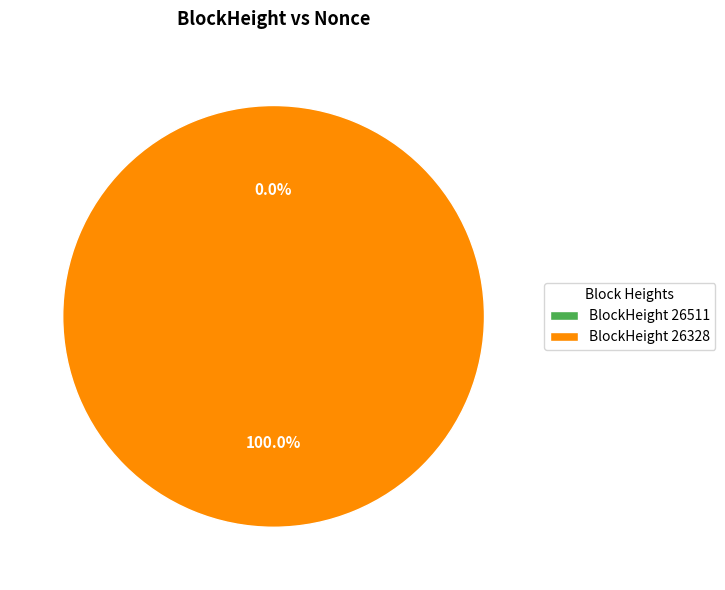

Rank the categories by value from lowest to highest.

26511, 26328